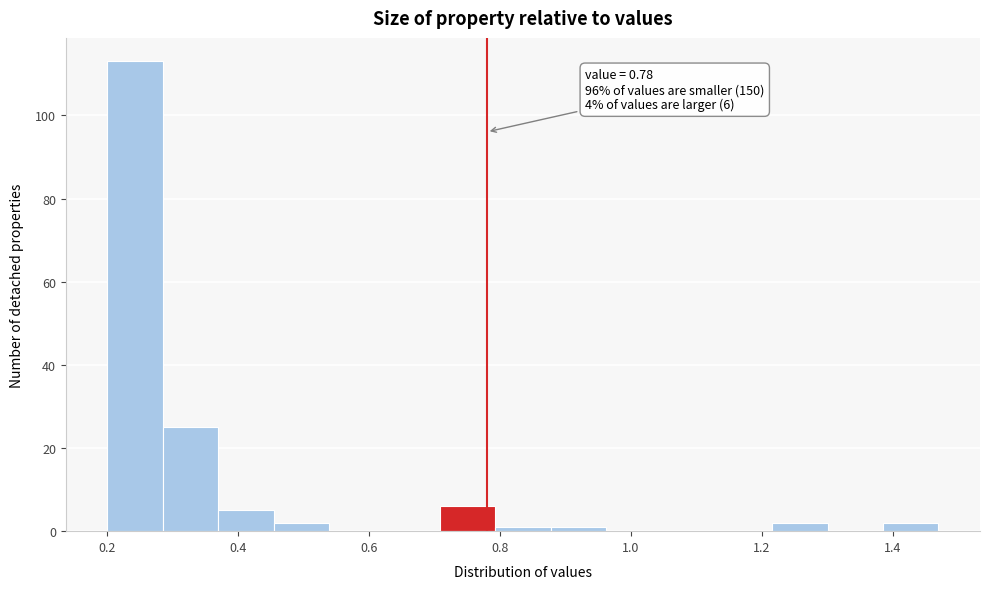

Over which range of the x-axis is the bar tallest?

0.20 to 0.28